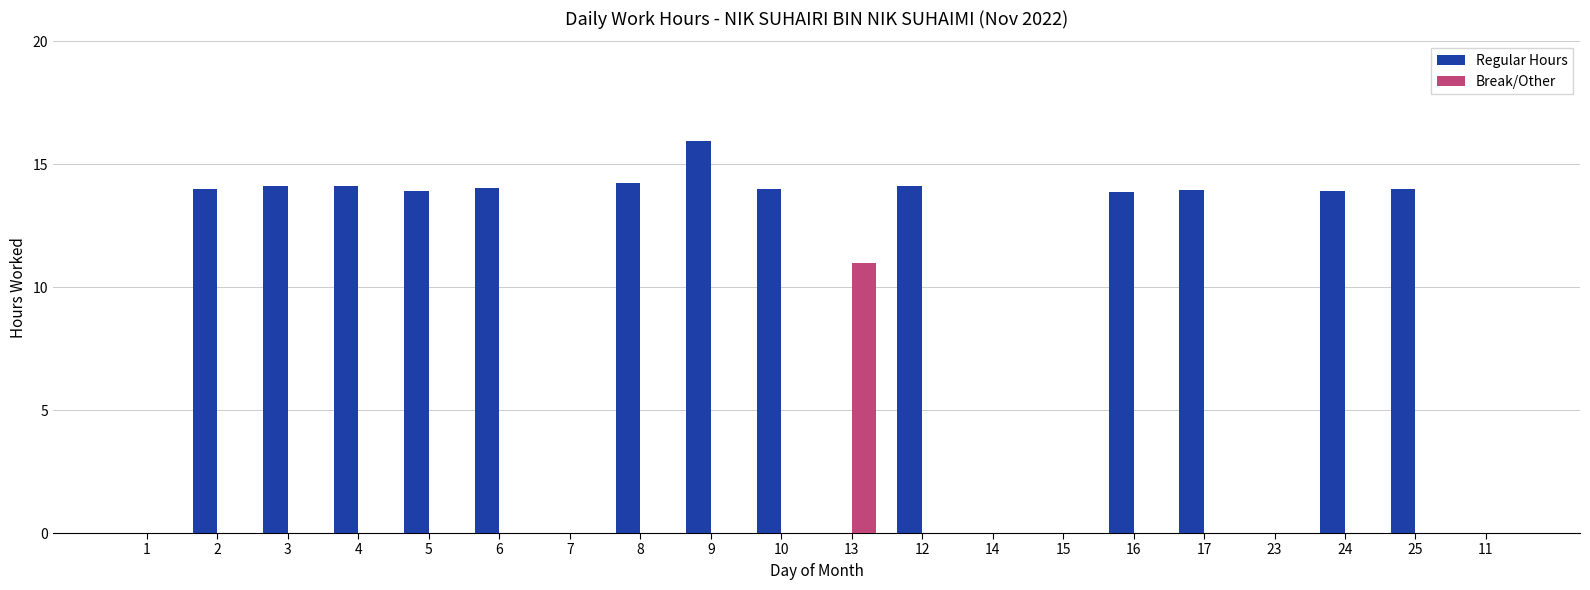

What is the average value of the Break/Other series?

0.5